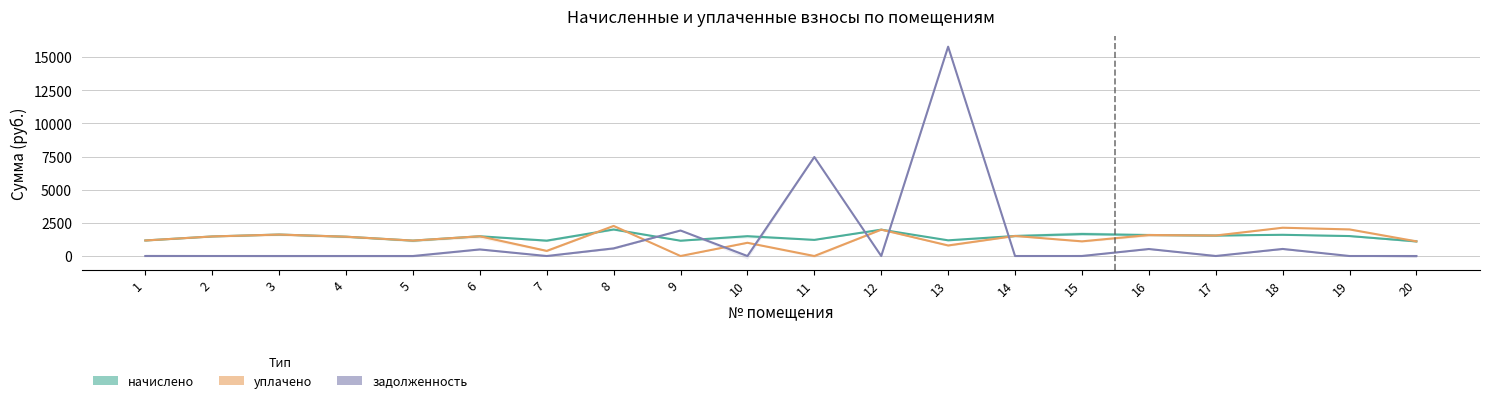

Reading left to right, extract all data points from this chart.

начислено: 1172.5	1474.8	1618.6	1456.4	1161.4	1489.6	1161.4	2002.0	1154.0	1496.9	1216.7	1987.3	1183.5	1511.7	1659.2	1585.4	1544.8	1600.2	1504.3	1106.1
уплачено: 1172.5	1474.8	1618.6	1456.4	1161.4	1489.5	387.1	2268.4	0.0	997.9	0.0	1987.3	796.8	1511.7	1106.1	1585.4	1544.8	2133.6	2005.7	1106.1
задолженность: 0.0	0.0	0.0	0.0	0.0	496.5	0.0	577.6	1923.4	0.0	7467.0	0.0	15783.7	0.0	0.0	528.5	0.0	533.4	0.0	0.0